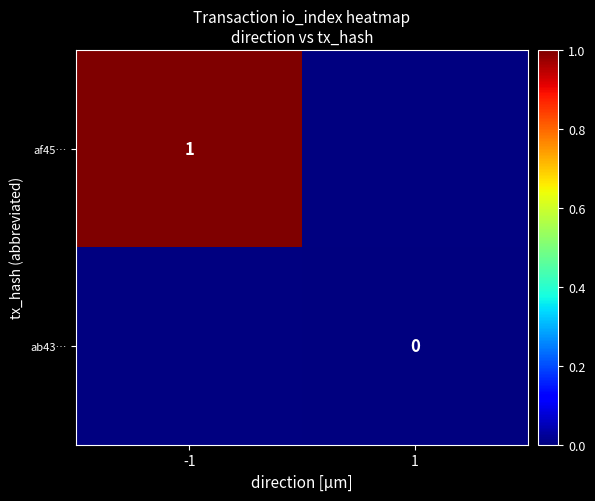

Which series has the widest spread of values?

af45…